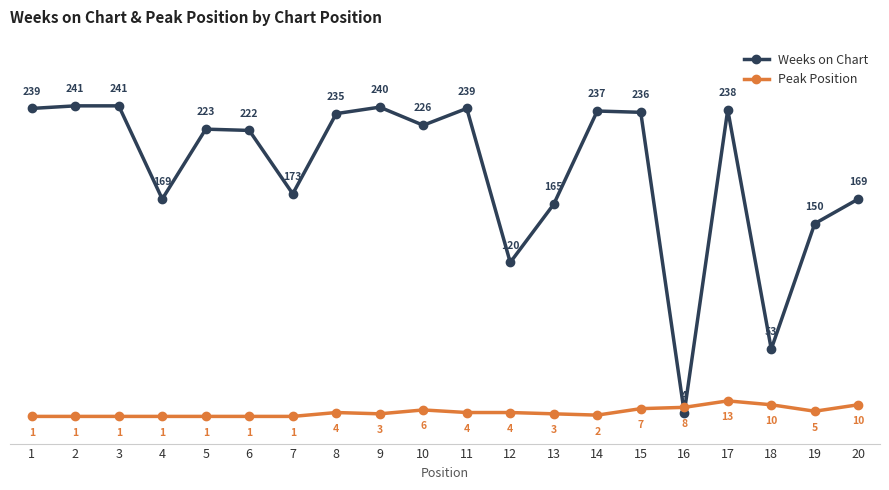

The Peak Position series shows 1 at 7. True or false?

True